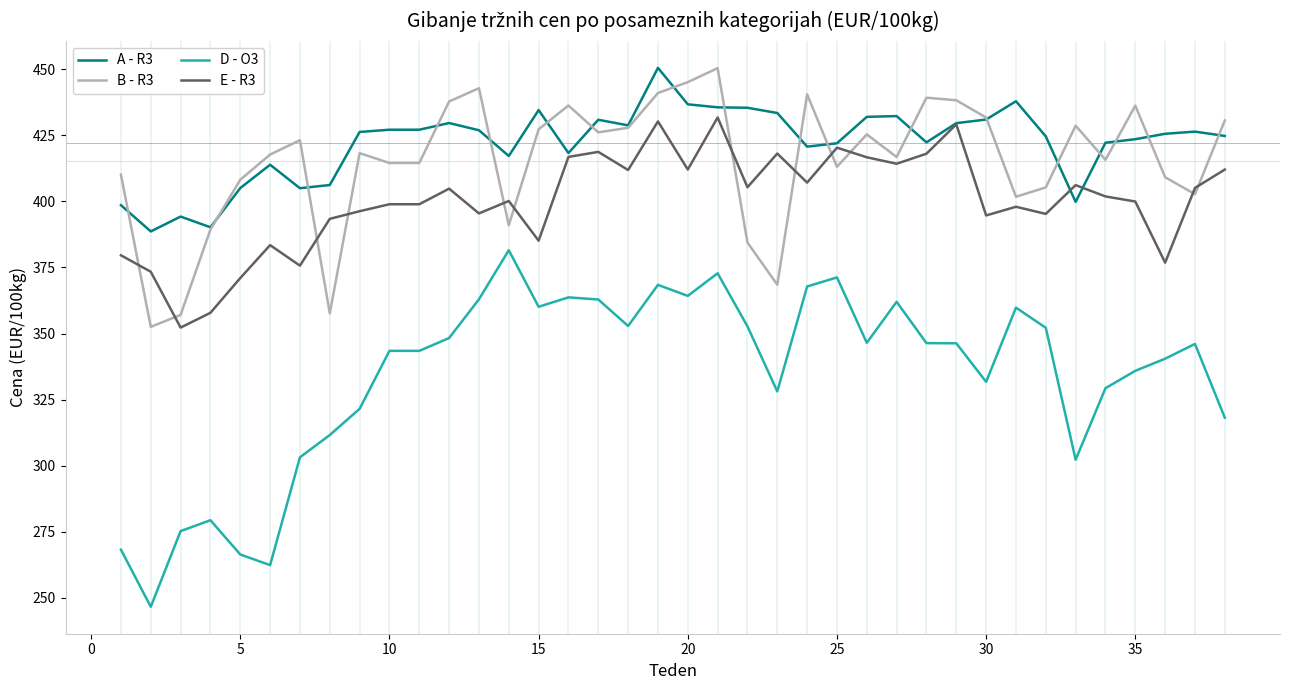

True or false: B - R3 and D - O3 intersect in this chart.

False